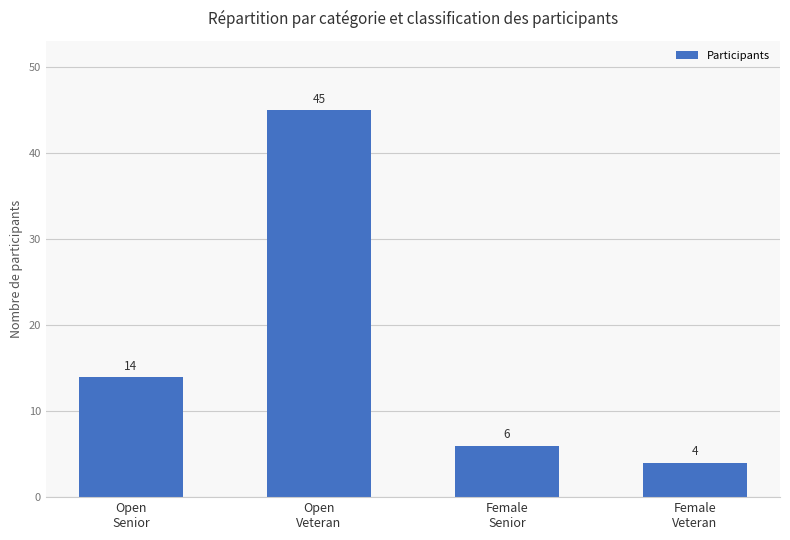

Are the bars horizontal?

No